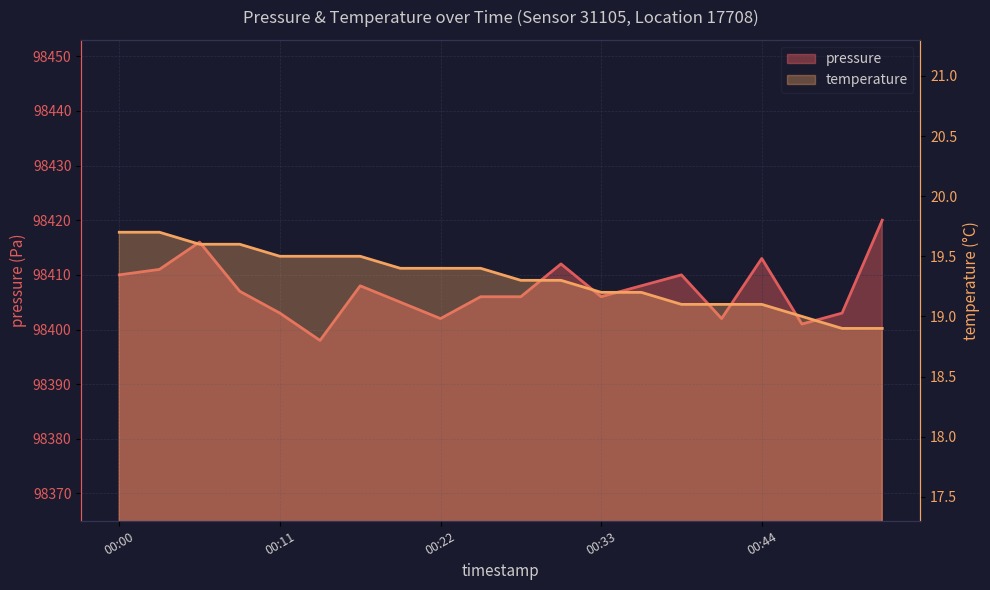

What is the difference between the temperature values at 00:06 and 00:36?

0.4